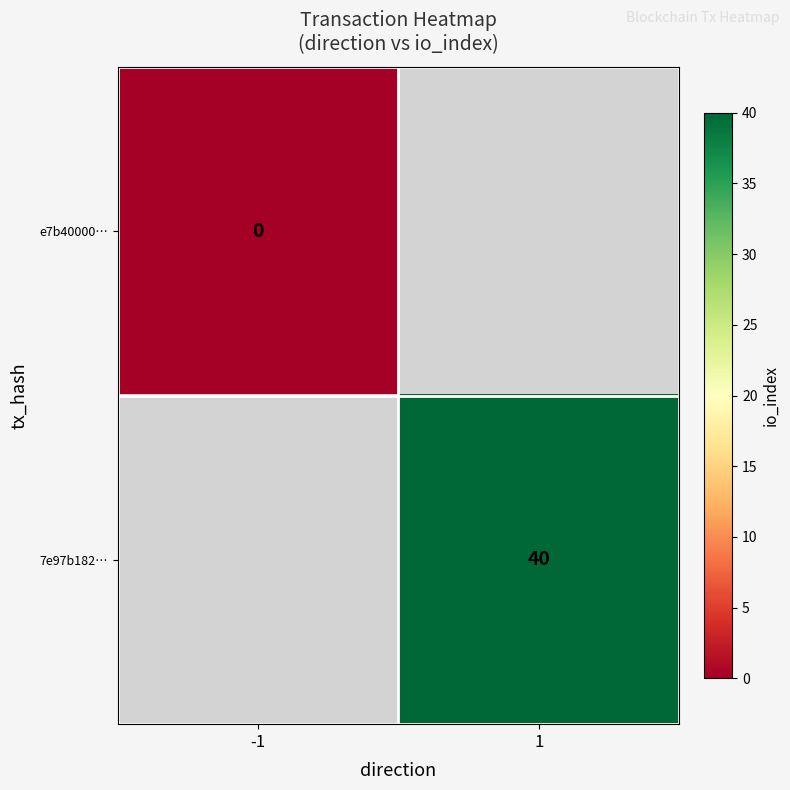

True or false: 7e97b182… has a value of 40 at 1.

True